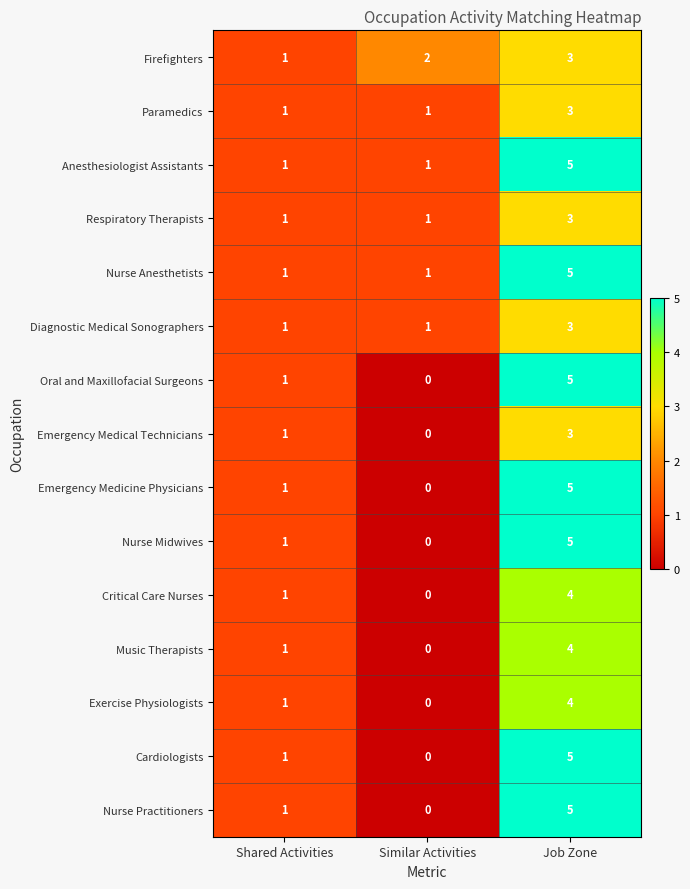

What is the sum of all Nurse Midwives values?

6